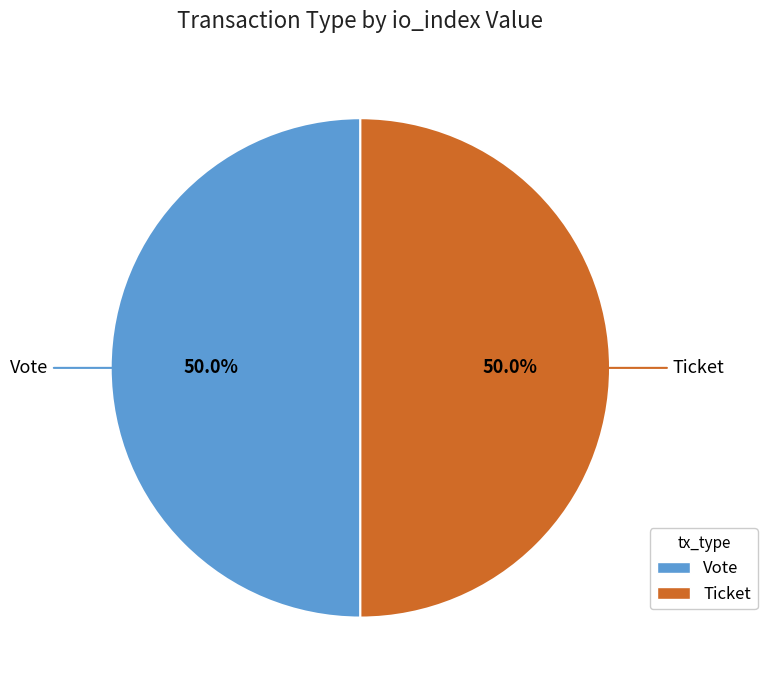

What is the total percentage of Vote and Ticket?

100.0%